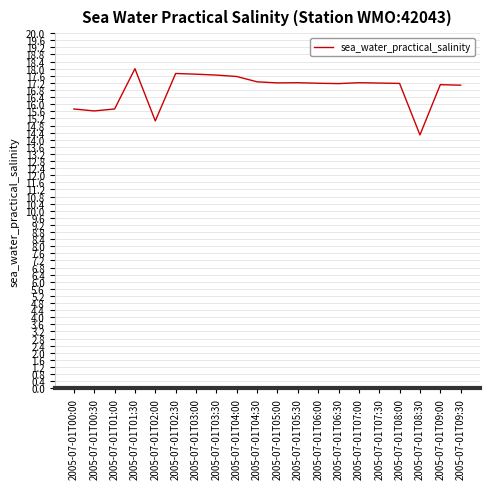

What is the difference between the maximum and minimum values?

3.7